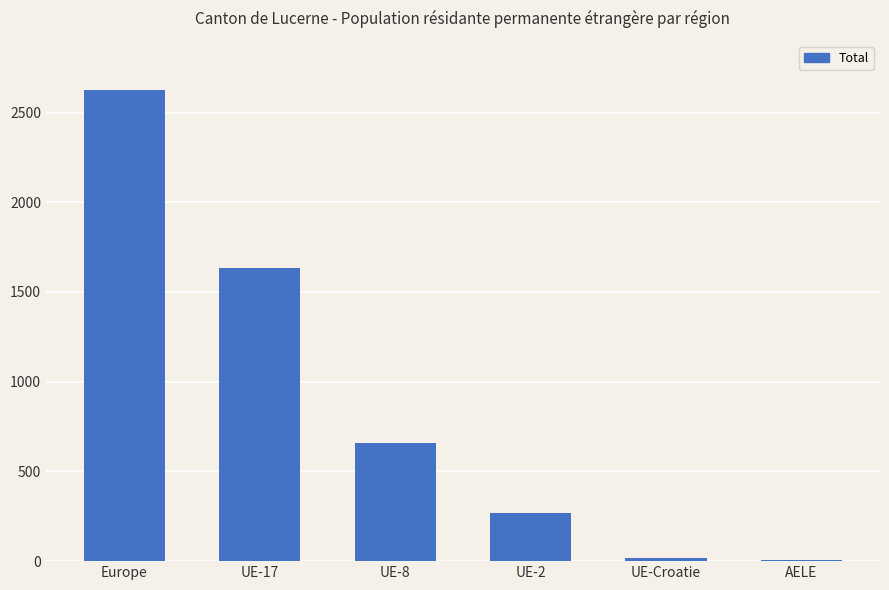

What is the label of the 4th bar from the right?

UE-8